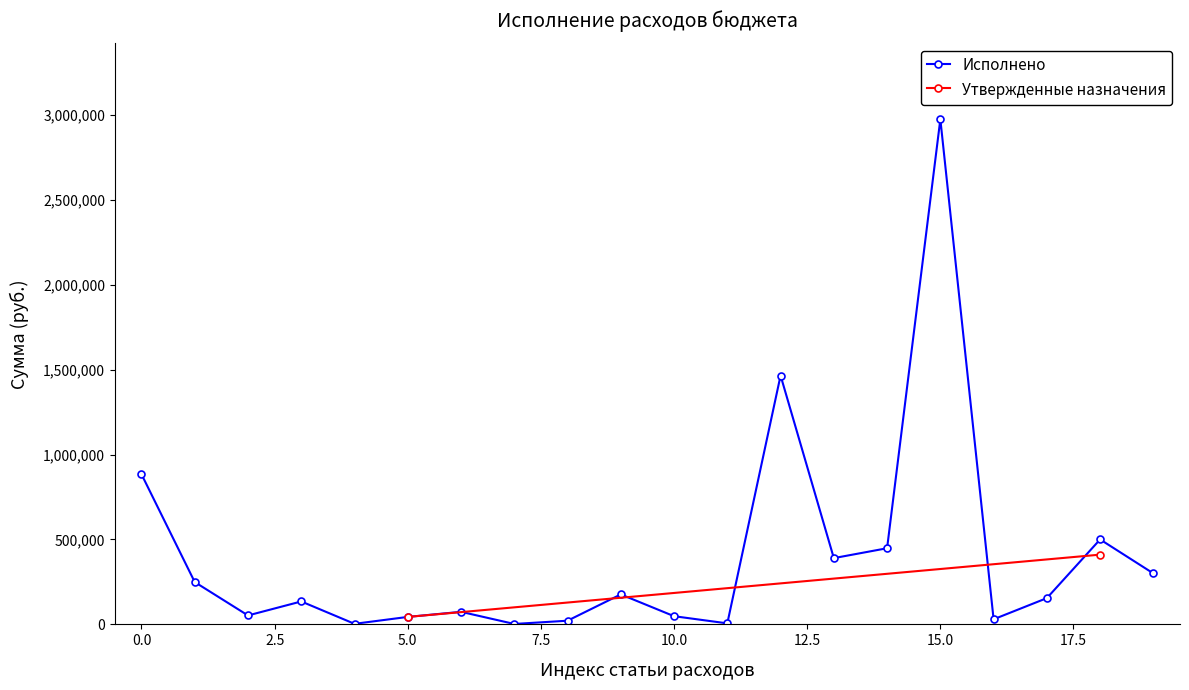

How many interior local peaks does the Исполнено series have?

6